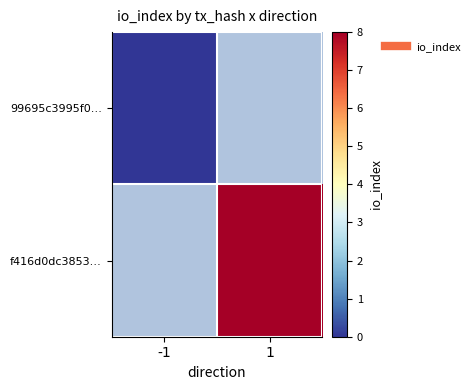

How many categories are shown in the chart?

2